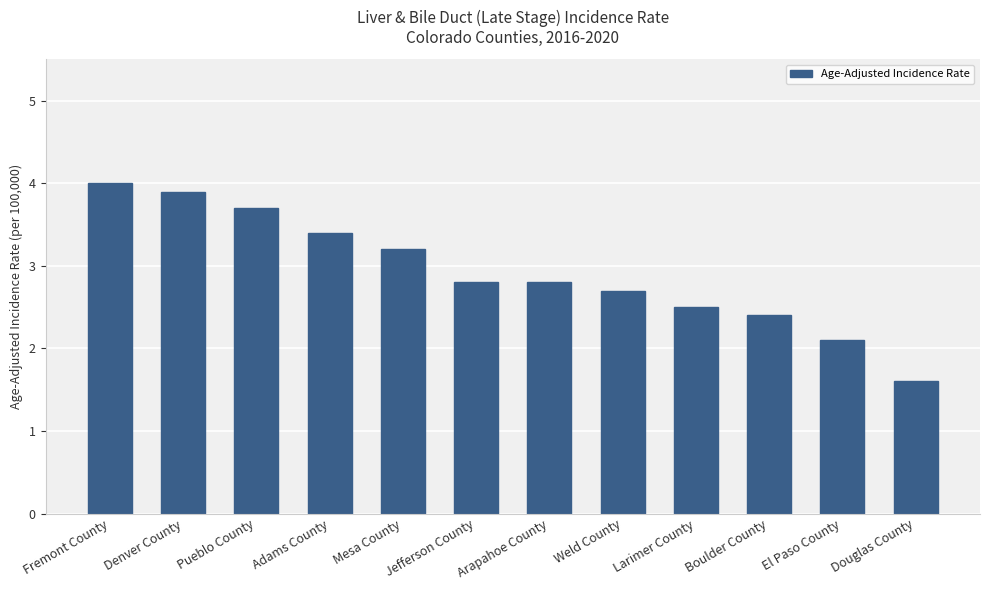

True or false: the data shows 3.4 at Adams County.

True